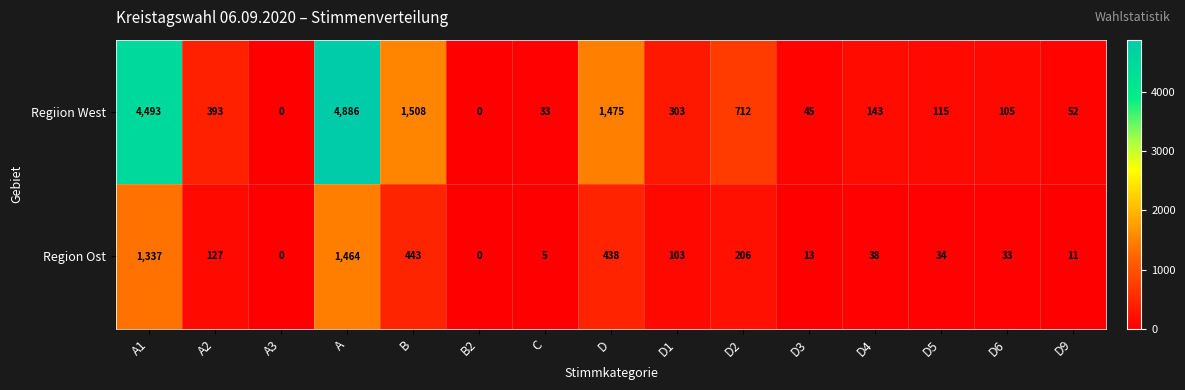

The Region Ost series shows 1990 at A1. True or false?

False